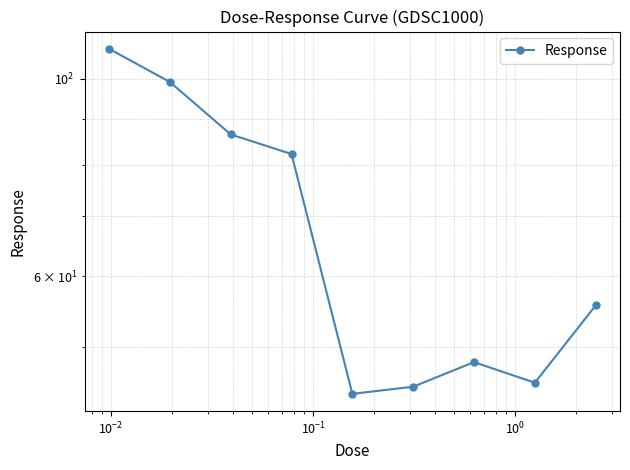

Reading left to right, transcribe all the data shown in this chart.

108.0	99.1	86.5	82.3	44.2	45.1	48.0	45.5	55.6